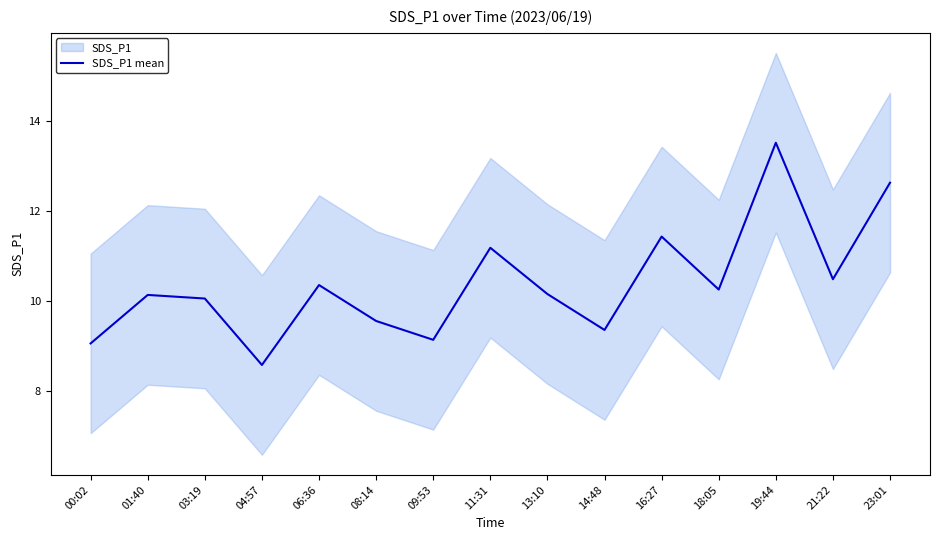

Does the chart display data point markers on the line(s)?

No